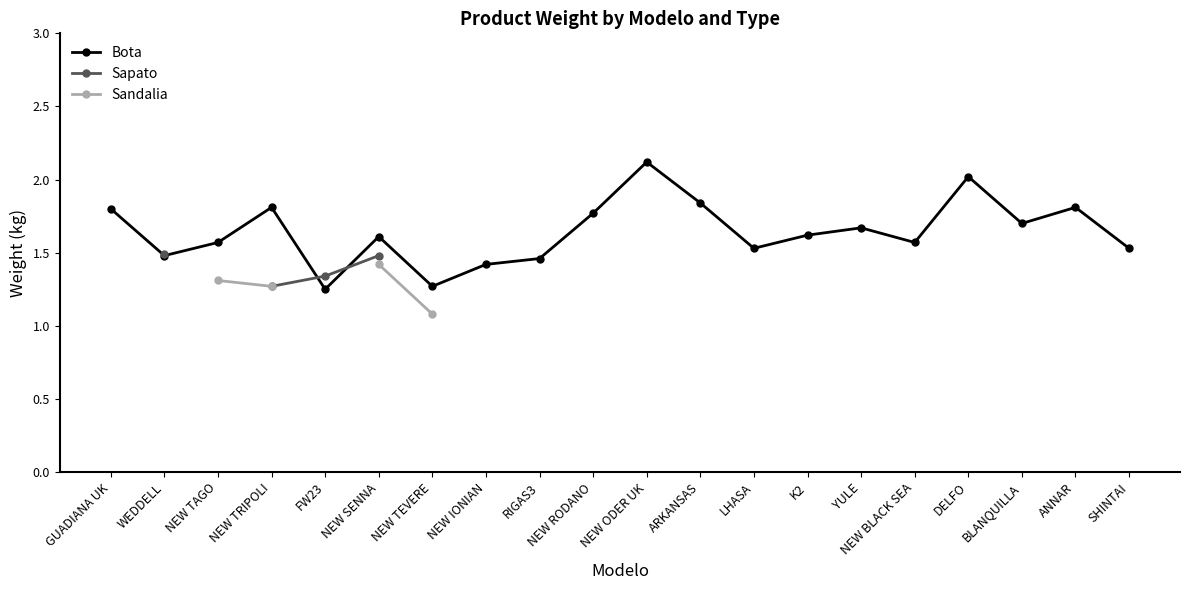

True or false: Sandalia and Bota intersect in this chart.

False